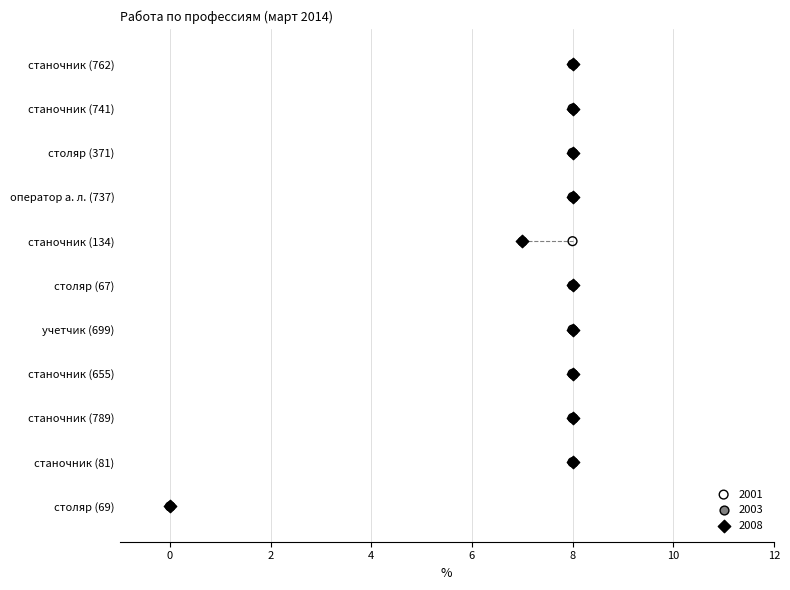

Which series has the widest spread of Y values?

2001